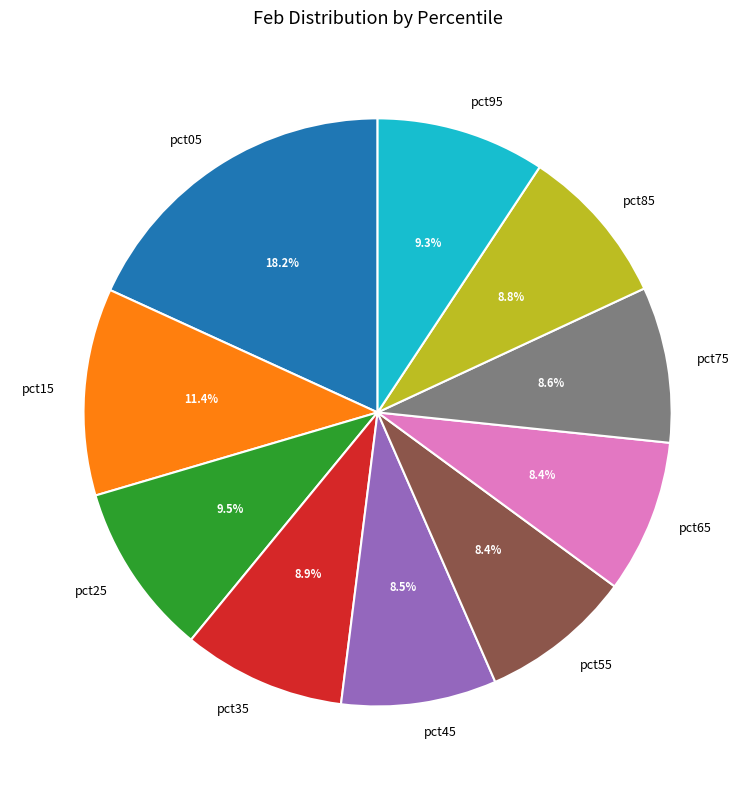

What is the largest slice in the pie chart?

pct05